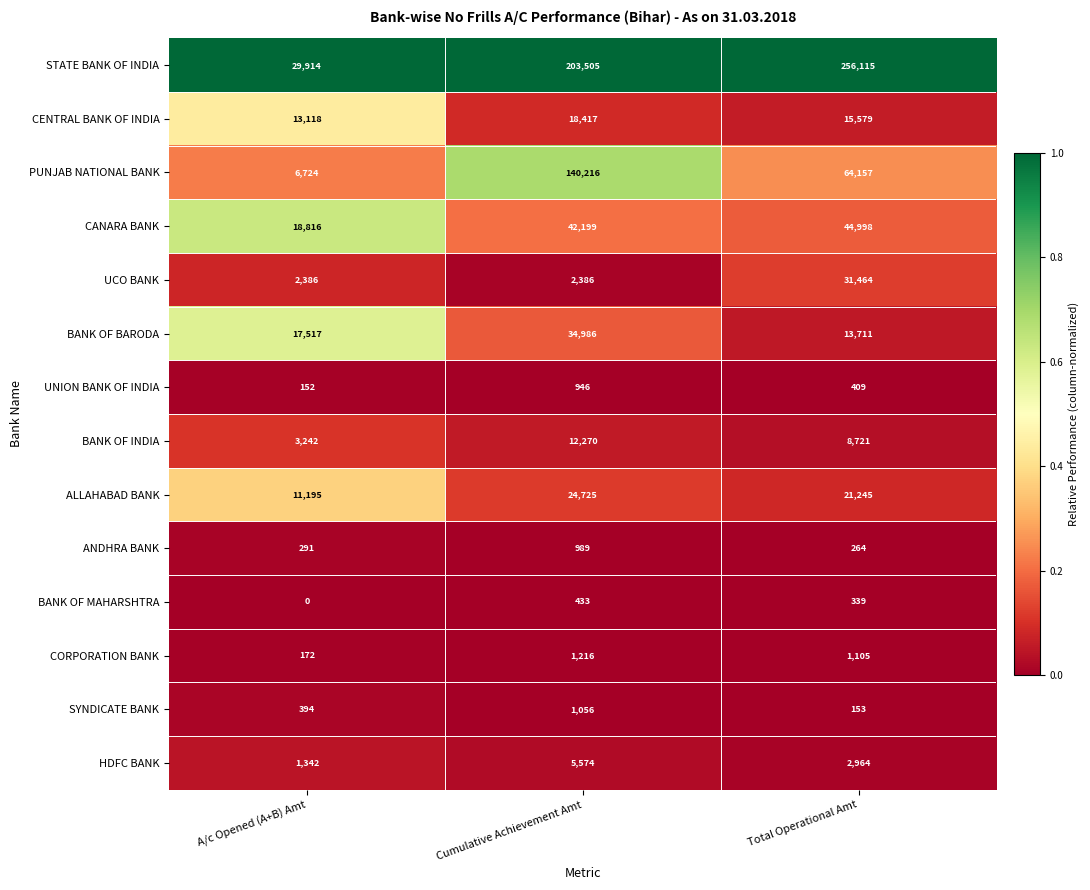

What is the difference between the highest and lowest values at Total Operational Amt?

255962